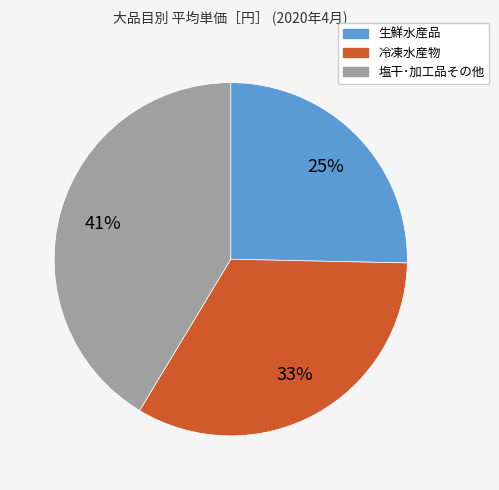

What is the ratio of the value at 生鮮水産品 to the value at 塩干･加工品その他?

0.6